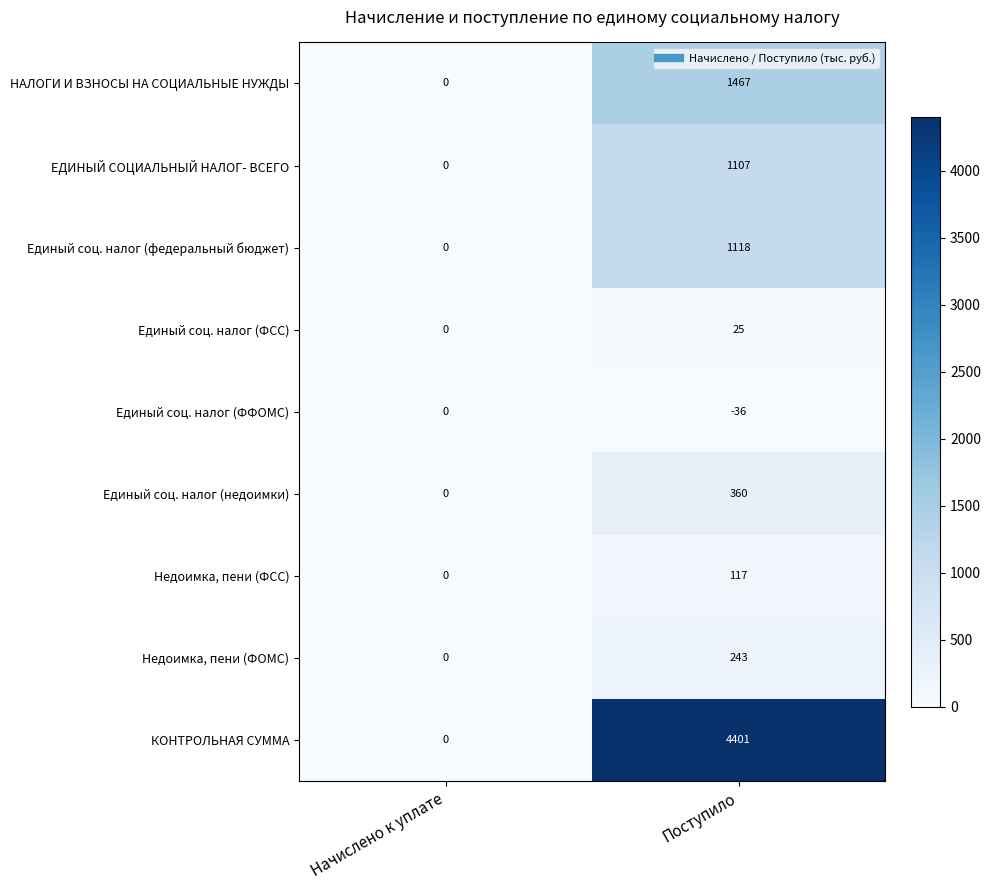

Between Начислено к уплате and Поступило, which series saw the biggest shift?

КОНТРОЛЬНАЯ СУММА